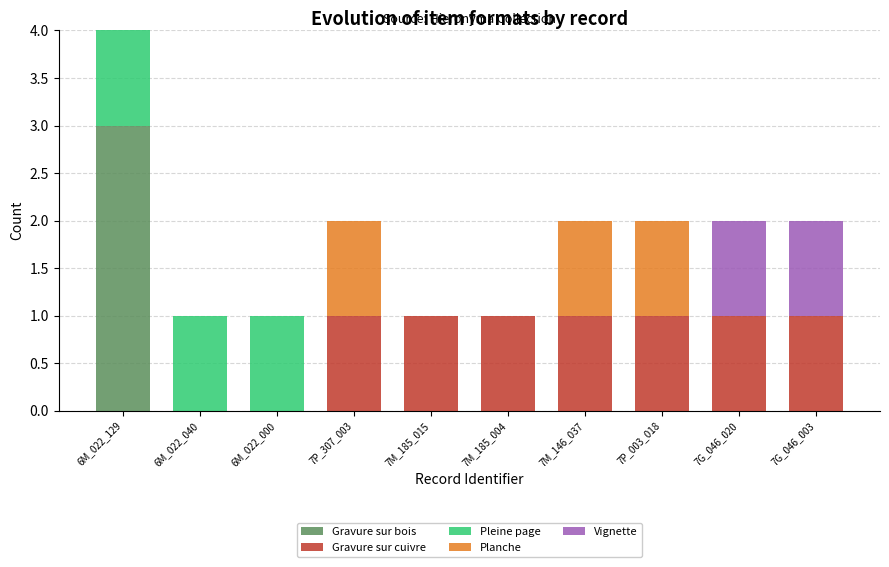

At which category is the sum across all series the highest?

6M_022_129